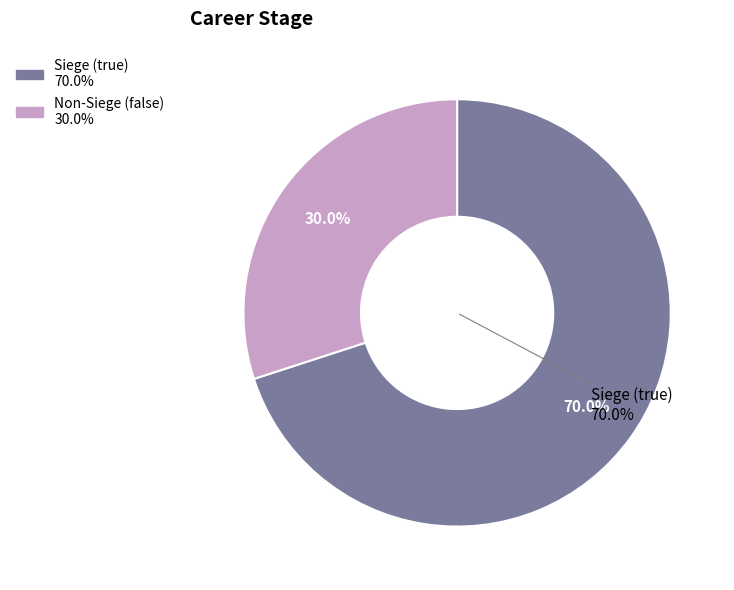

The true slice represents 67% of the pie. True or false?

False